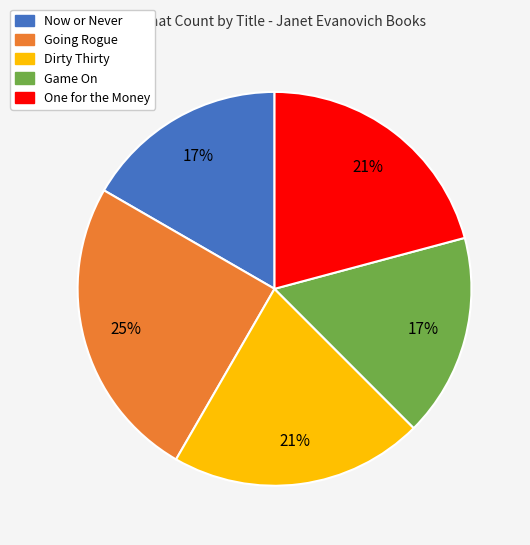

The Now or Never slice represents 22% of the pie. True or false?

False